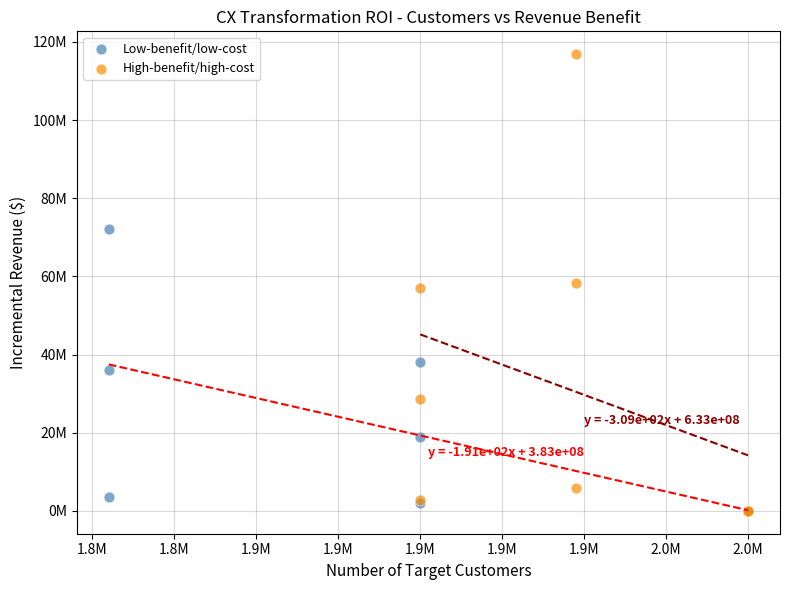

What are all the series names shown in the legend?

Low-benefit/low-cost, High-benefit/high-cost